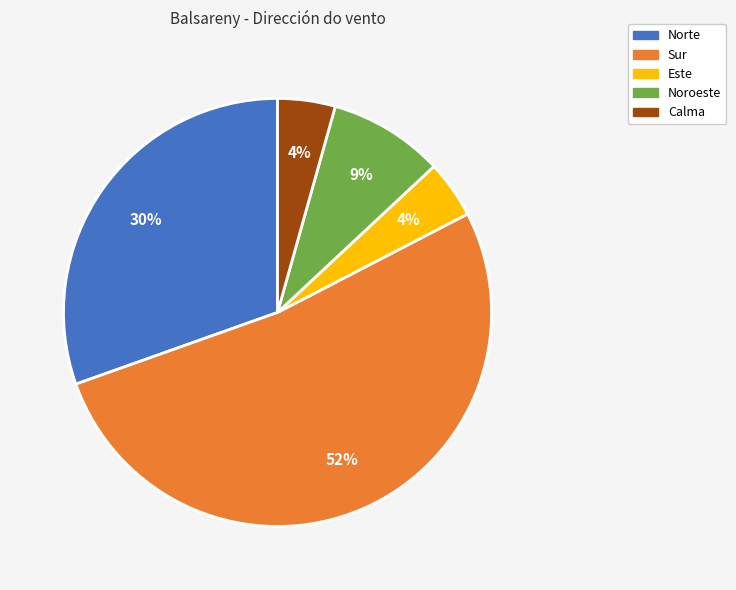

Is there a majority slice in this chart?

Yes